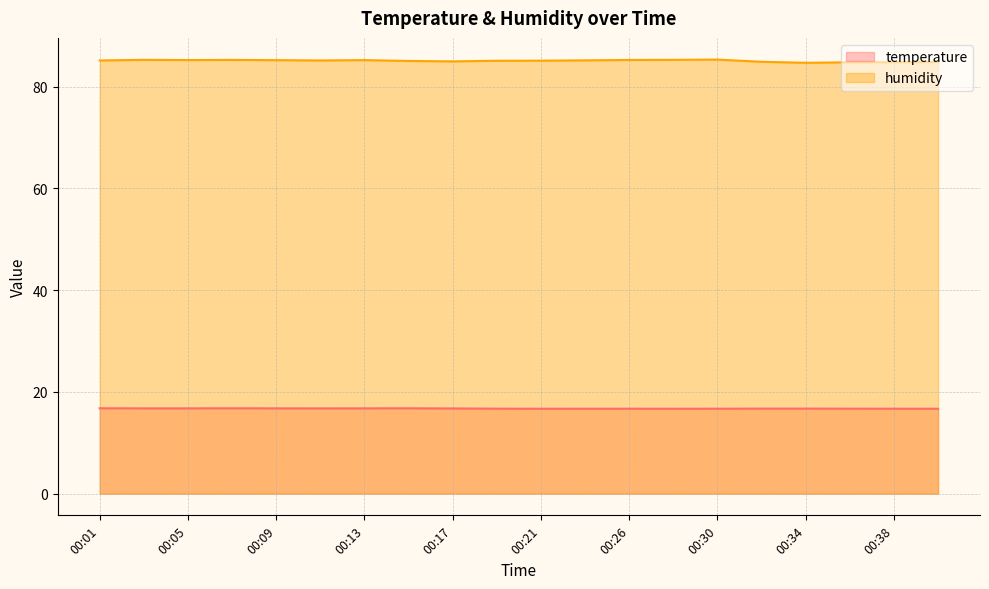

At which label is temperature closest to 16?

00:21